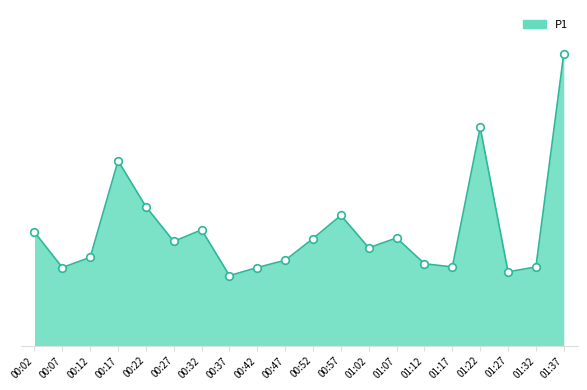

What is the change in value from 00:12 to 01:02?

+0.3